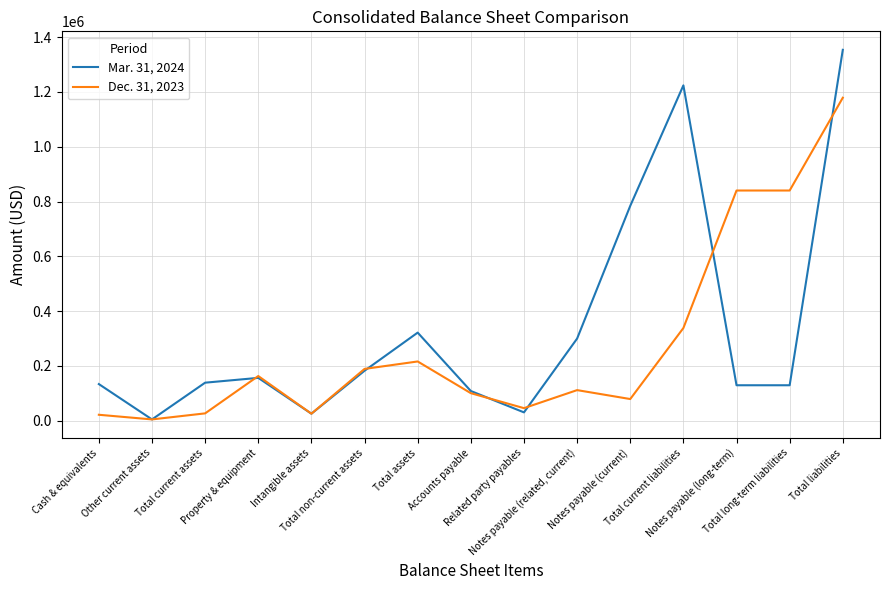

What are all the series names shown in the legend?

Mar. 31, 2024, Dec. 31, 2023